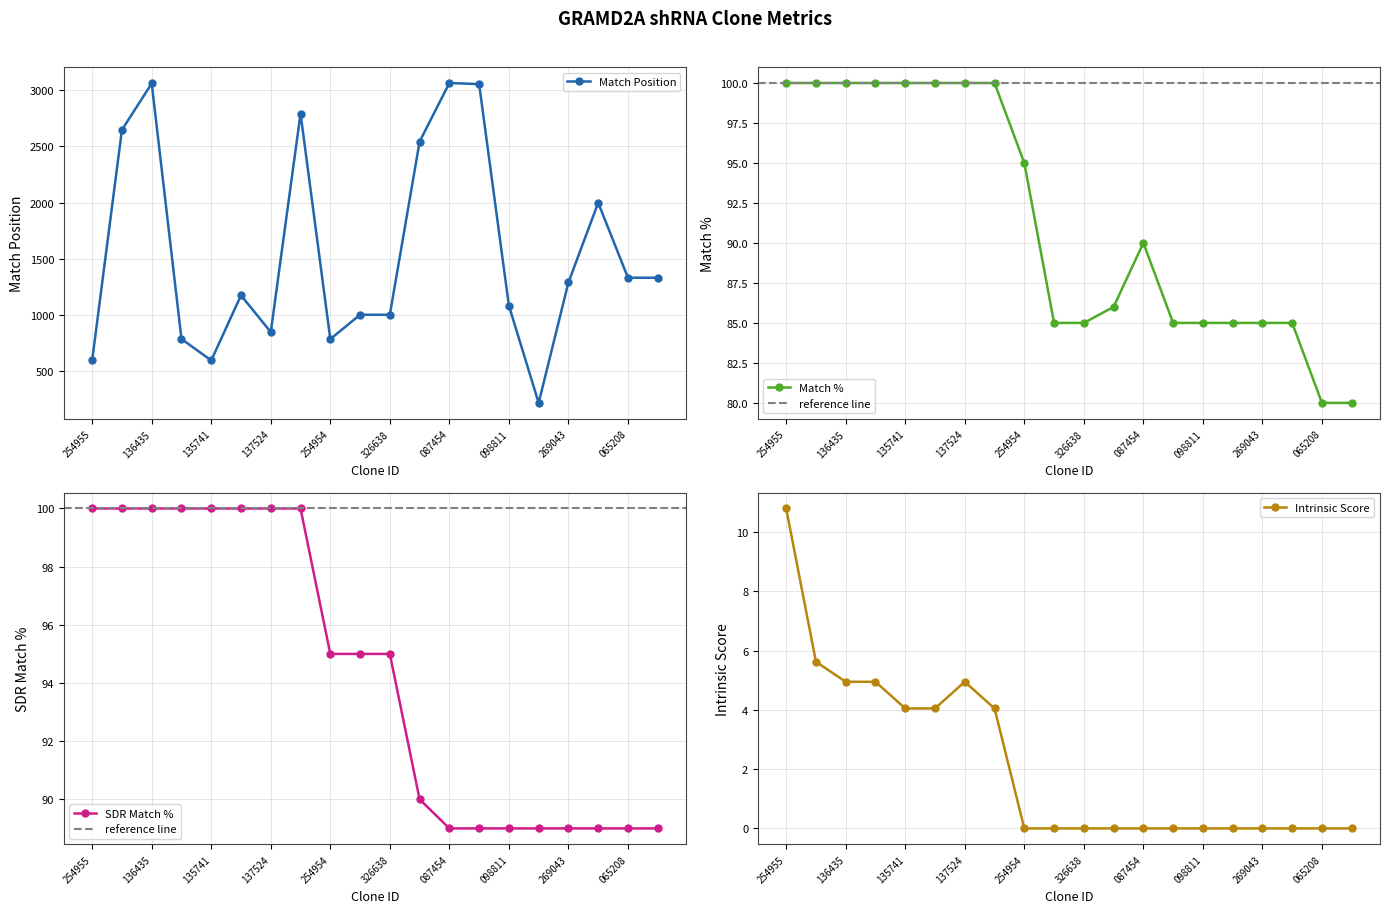

Which series has the largest range (max minus min)?

Match Position